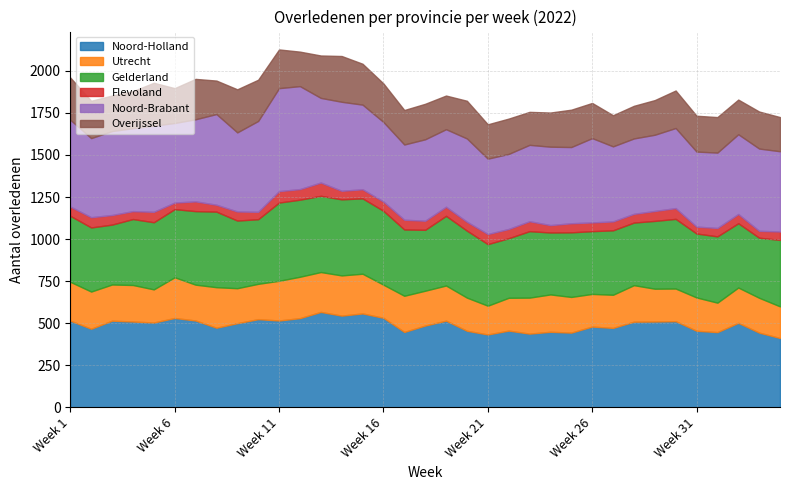

Which series changed the most between Week 15 and Week 24?

Noord-Holland